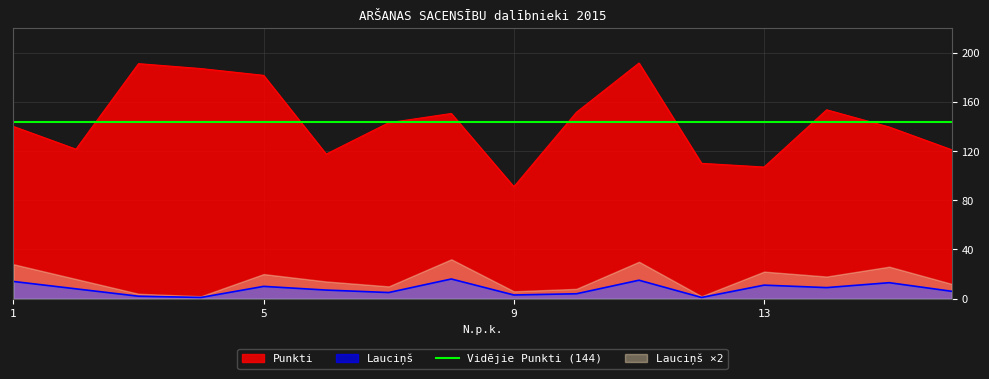

Which label corresponds to the smallest value in the chart?

4